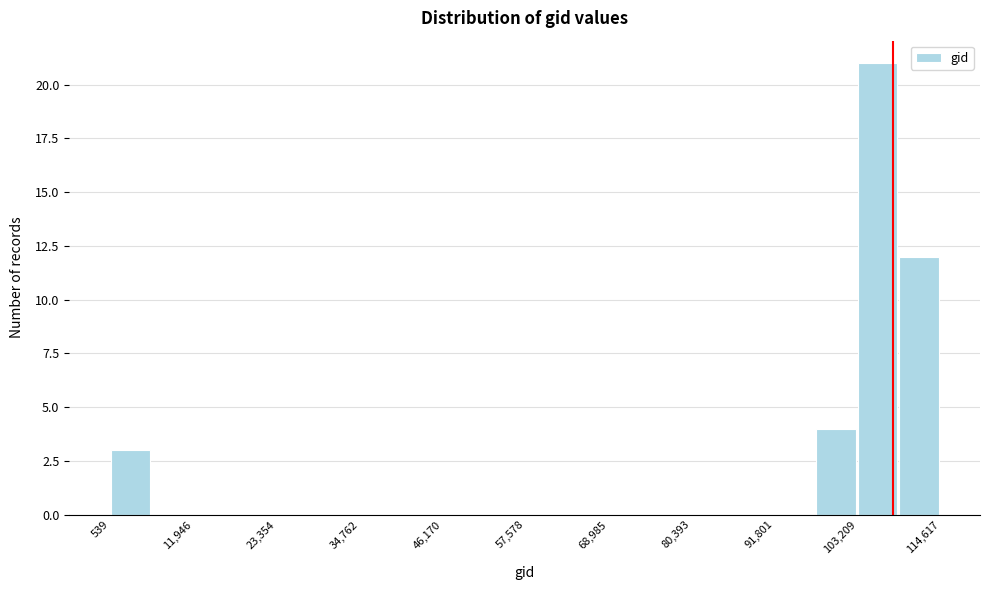

Read against the x-axis, roughly where is the centre of the tallest bar?

106000